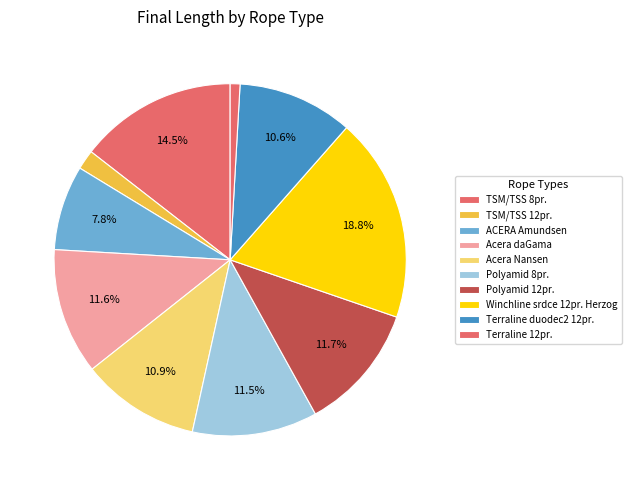

How many segments does this pie chart have?

10